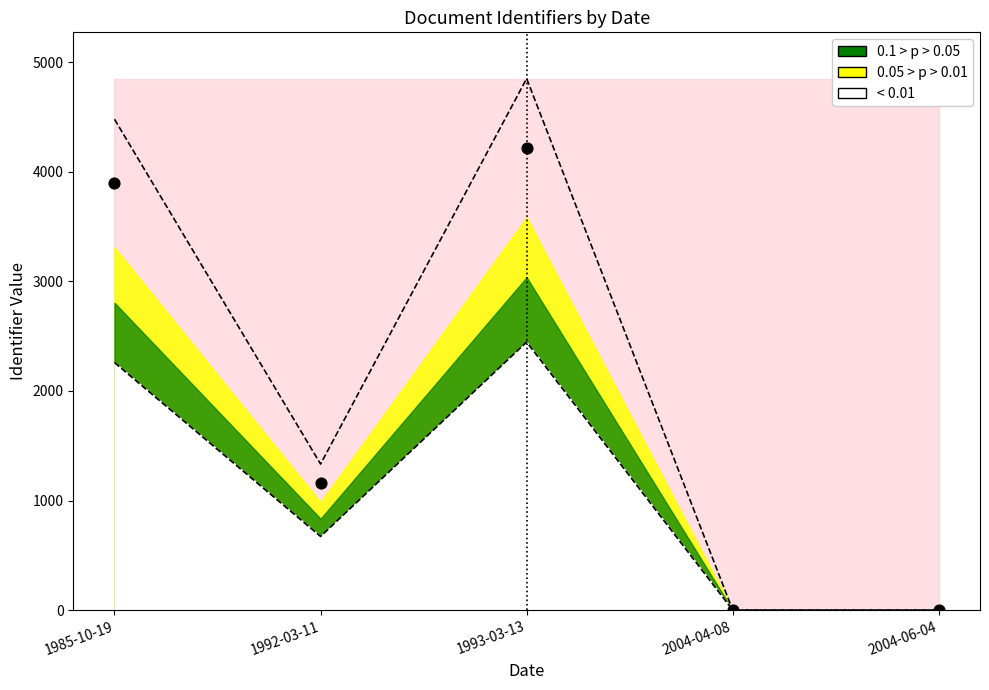

What is the change in value from 1993-03-13 to 2004-04-08?

-4218